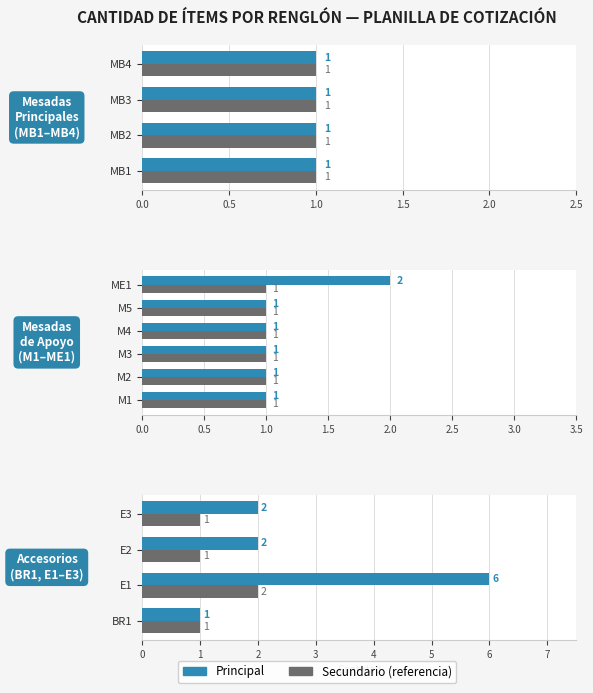

True or false: Secundario has a value of 1 at E1.

False